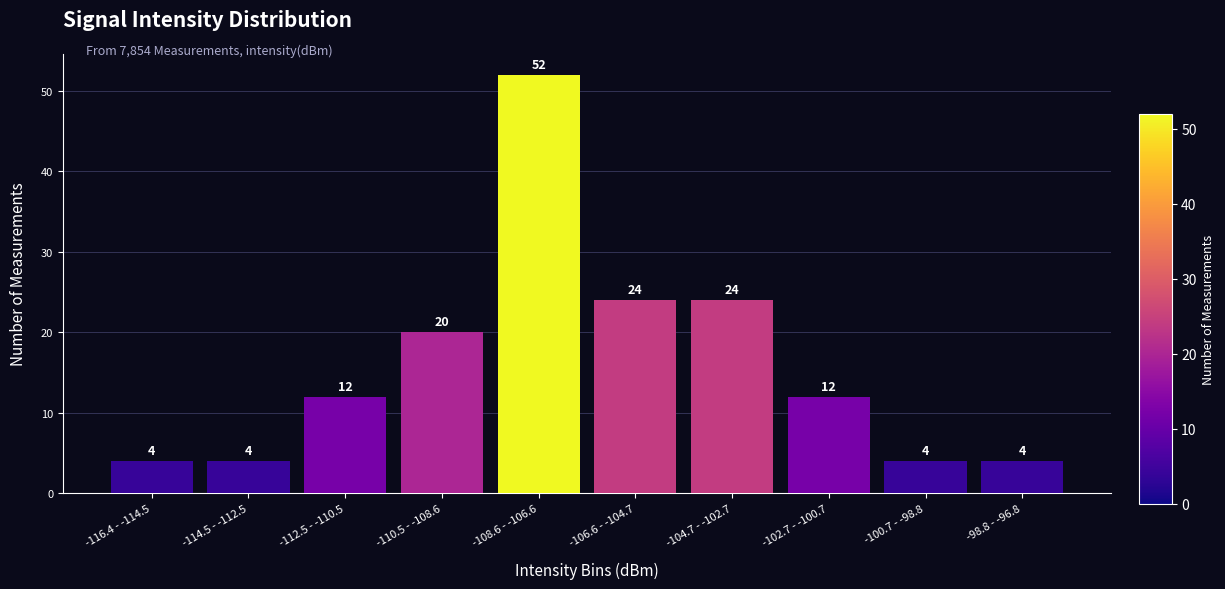

Reading left to right, extract all data points from this chart.

-116.4 - -114.5=4	-114.5 - -112.5=4	-112.5 - -110.5=12	-110.5 - -108.6=20	-108.6 - -106.6=52	-106.6 - -104.7=24	-104.7 - -102.7=24	-102.7 - -100.7=12	-100.7 - -98.8=4	-98.8 - -96.8=4